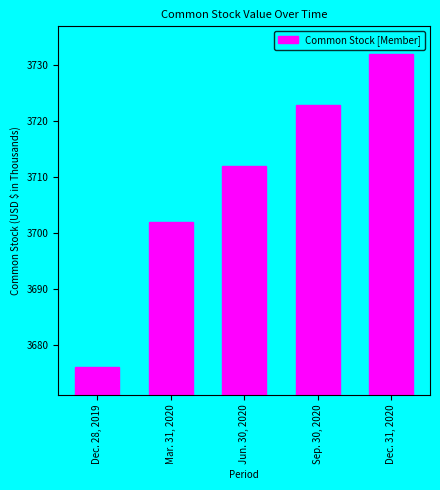

List the labels in order of value, largest first.

Dec. 31, 2020, Sep. 30, 2020, Jun. 30, 2020, Mar. 31, 2020, Dec. 28, 2019